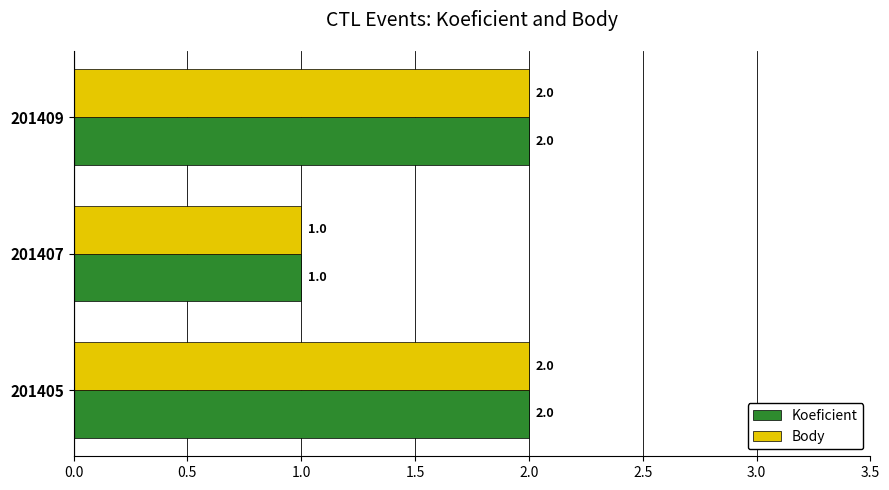

Is it true that Body equals 2 at 201407?

False